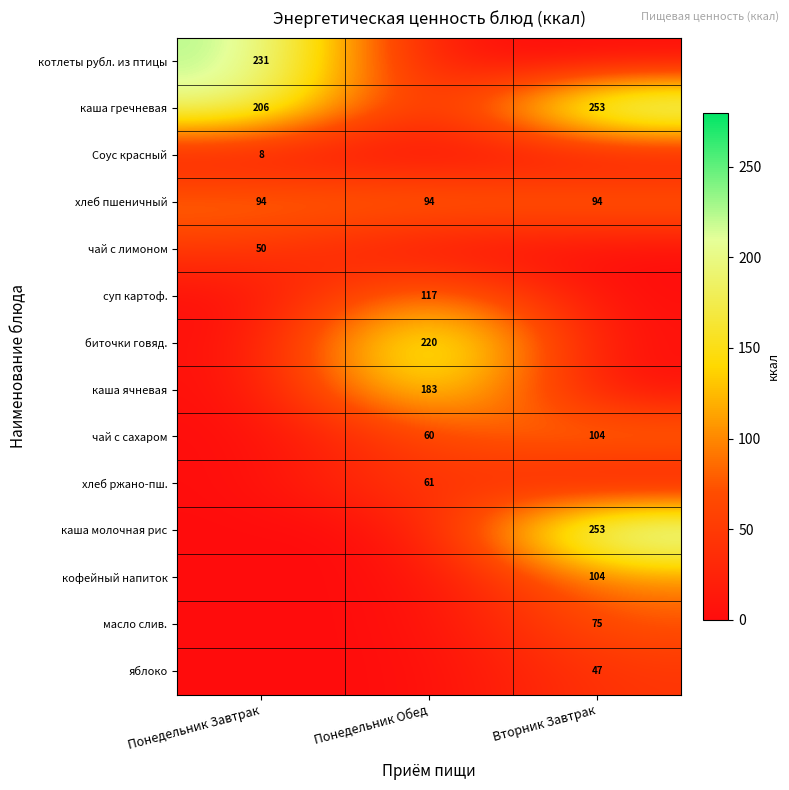

Is the value of Соус красный at Понедельник Завтрак greater than the value of кофейный напиток at Вторник Завтрак?

No